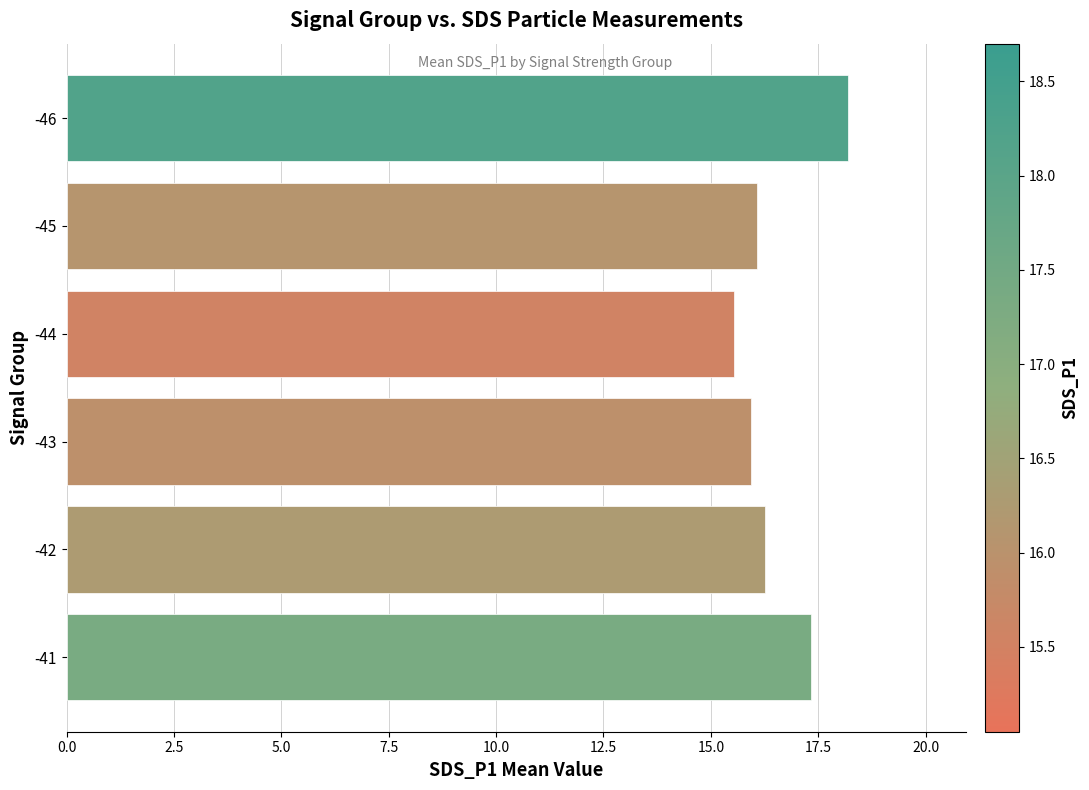

What is the average value?

16.6